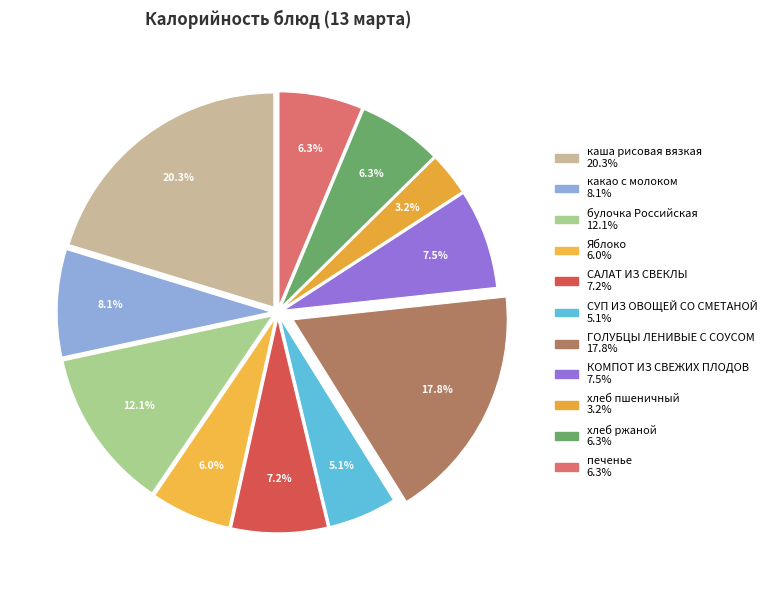

Which slice is the smallest?

хлеб пшеничный